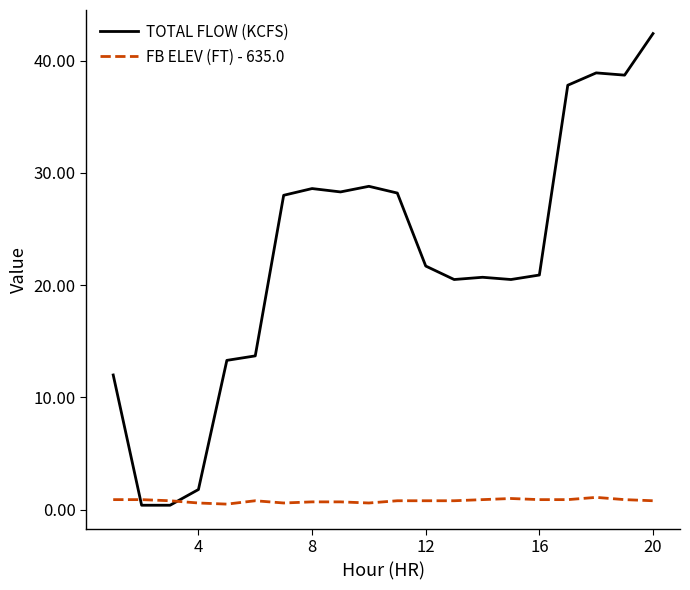

At how many categories does at least one series exceed 42?

1